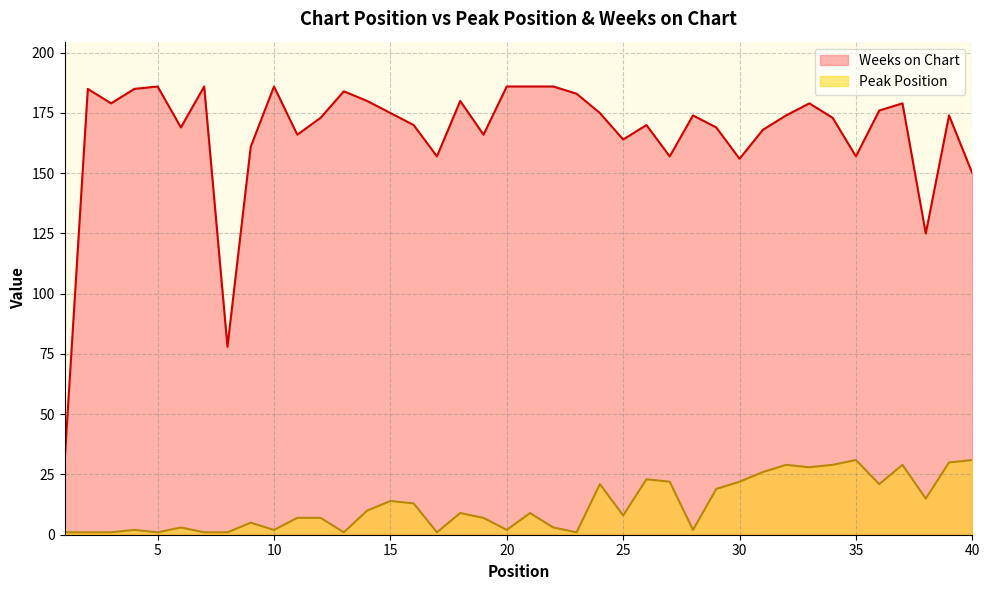

How many values in the Weeks on Chart series are below 174?

19